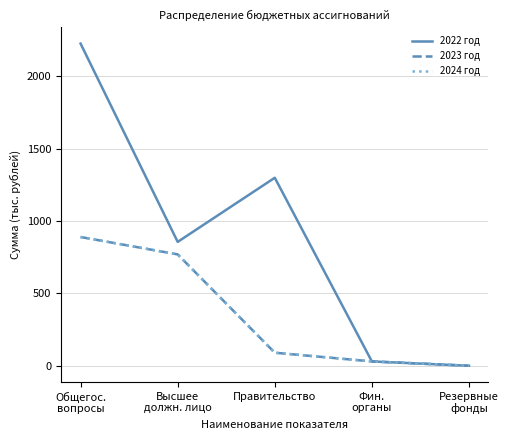

Does the chart have visible grid lines?

Yes